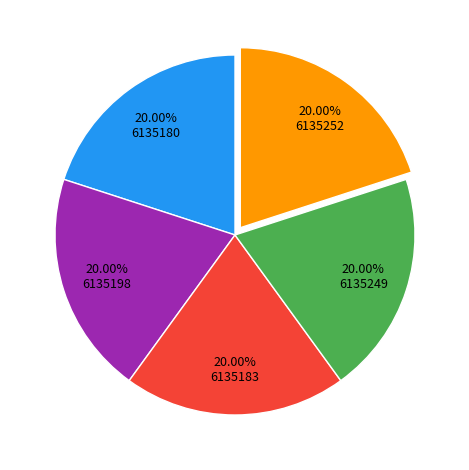

Is there a majority slice in this chart?

No